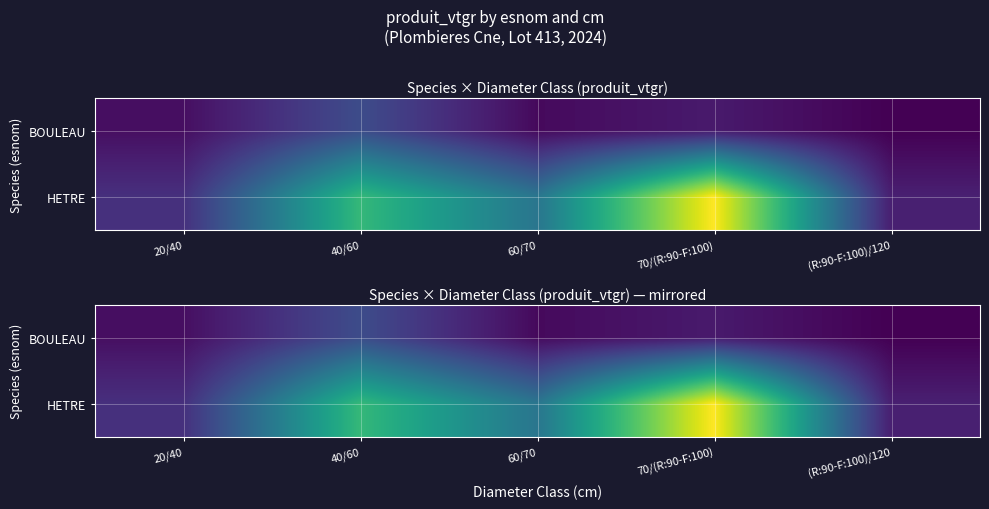

What is the difference between the maximum and minimum values in the BOULEAU series?

2.6